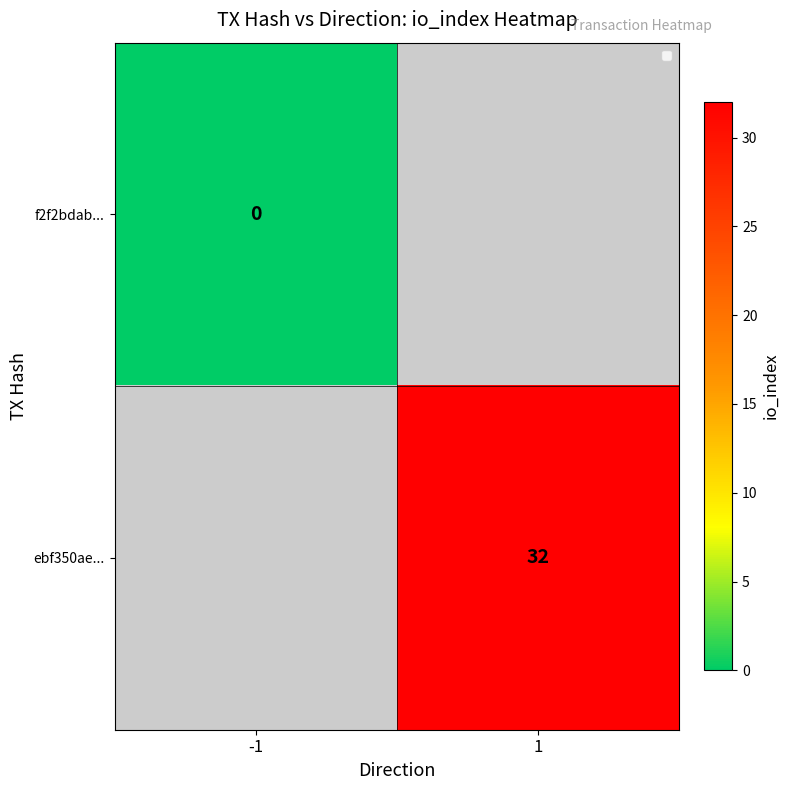

The ebf350ae... series shows 54 at 1. True or false?

False